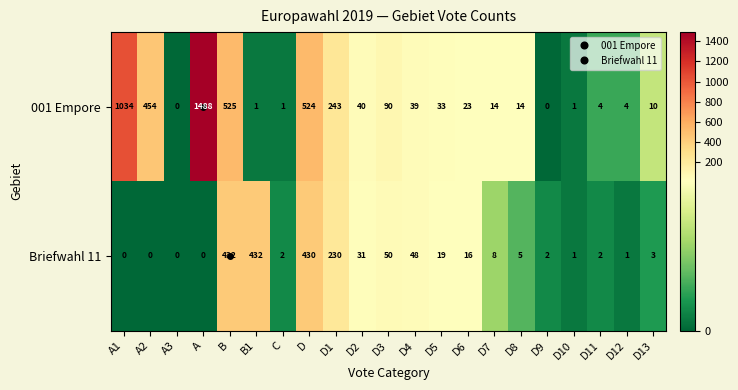

At which category is the sum across all series the highest?

A